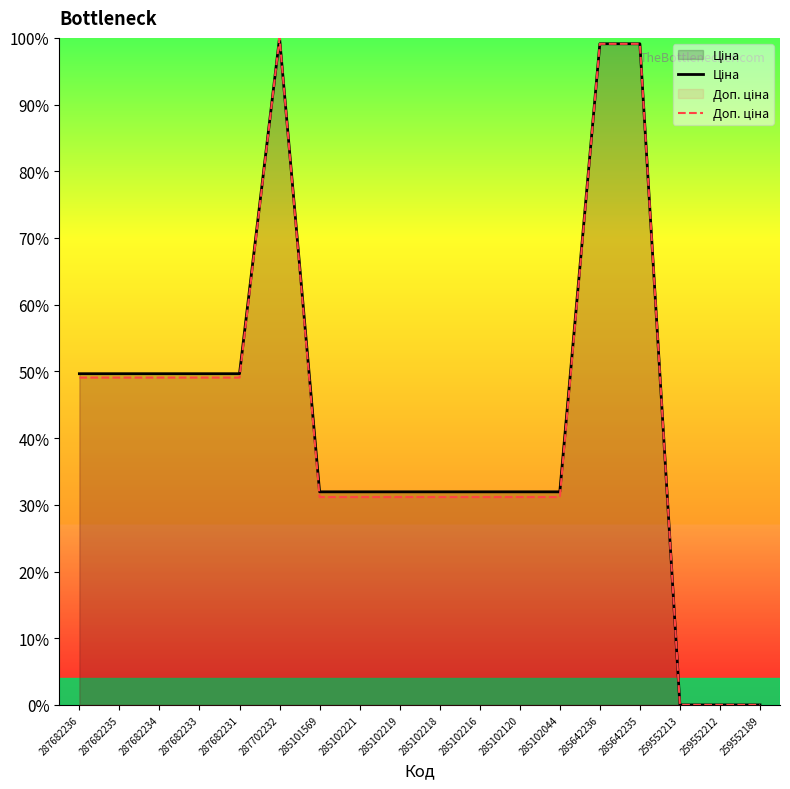

What is the highest value of the Доп. ціна series?

100.0